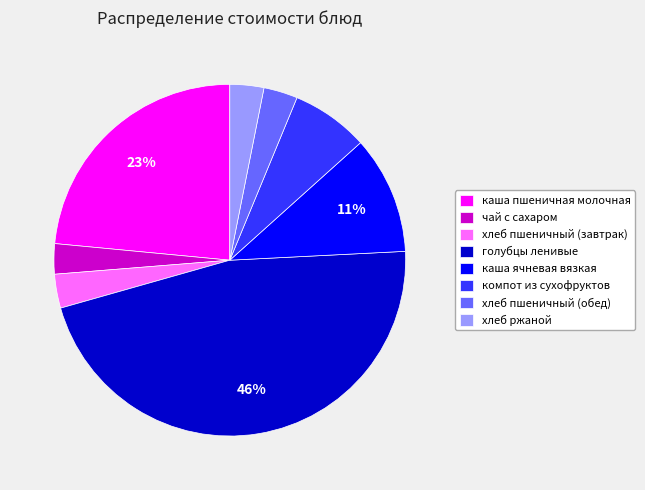

Does каша пшеничная молочная represent more than half of the total?

No